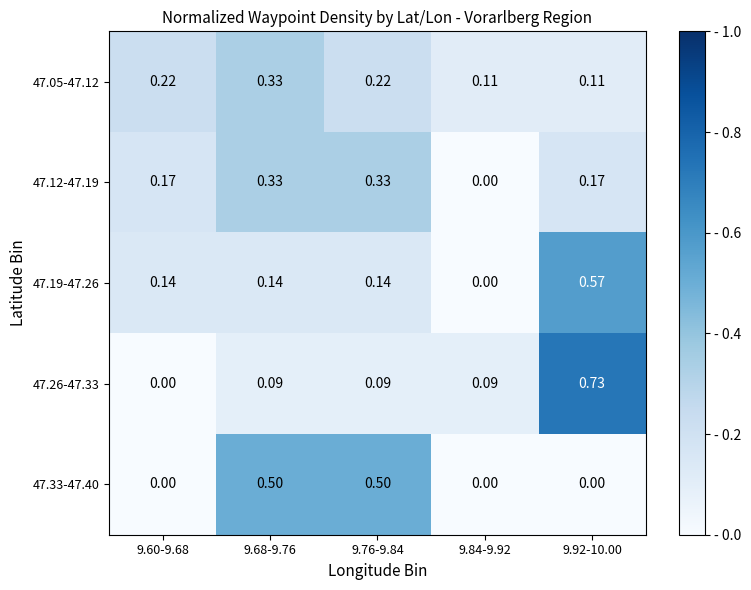

Reading right to left, list all the values displayed in this chart.

47.05-47.12: 9.92-10.00=0.1	9.84-9.92=0.1	9.76-9.84=0.2	9.68-9.76=0.3	9.60-9.68=0.2
47.12-47.19: 9.92-10.00=0.2	9.84-9.92=0.0	9.76-9.84=0.3	9.68-9.76=0.3	9.60-9.68=0.2
47.19-47.26: 9.92-10.00=0.6	9.84-9.92=0.0	9.76-9.84=0.1	9.68-9.76=0.1	9.60-9.68=0.1
47.26-47.33: 9.92-10.00=0.7	9.84-9.92=0.1	9.76-9.84=0.1	9.68-9.76=0.1	9.60-9.68=0.0
47.33-47.40: 9.92-10.00=0.0	9.84-9.92=0.0	9.76-9.84=0.5	9.68-9.76=0.5	9.60-9.68=0.0